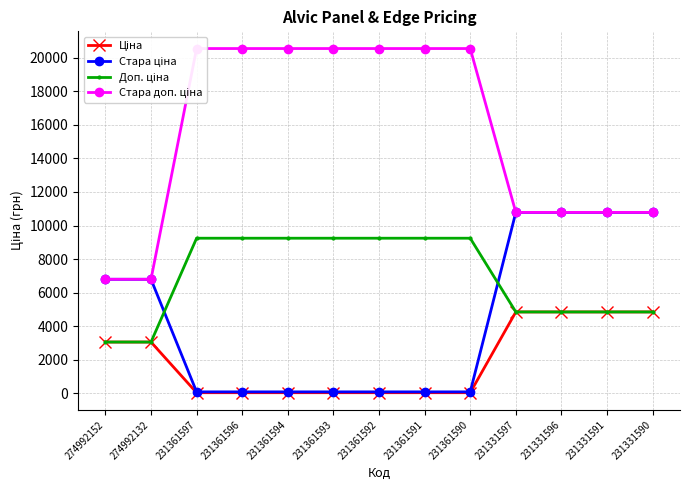

What is the value of the Стара ціна point at the 10th from the left?

10785.0